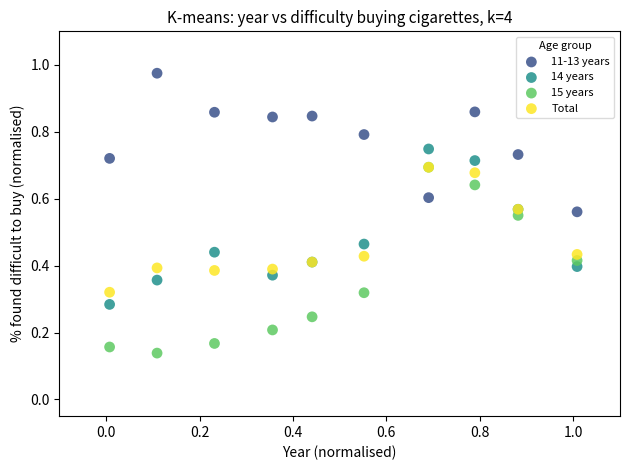

What are all the series names shown in the legend?

11-13 years, 14 years, 15 years, Total